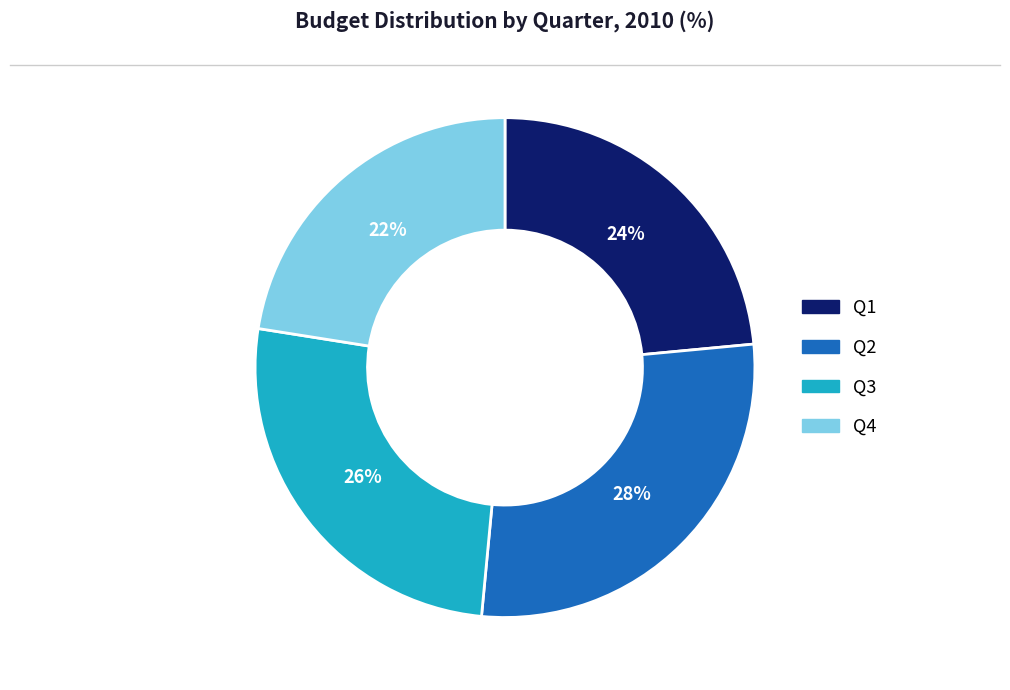

Do Q2 and Q1 together represent more than half of the pie?

Yes